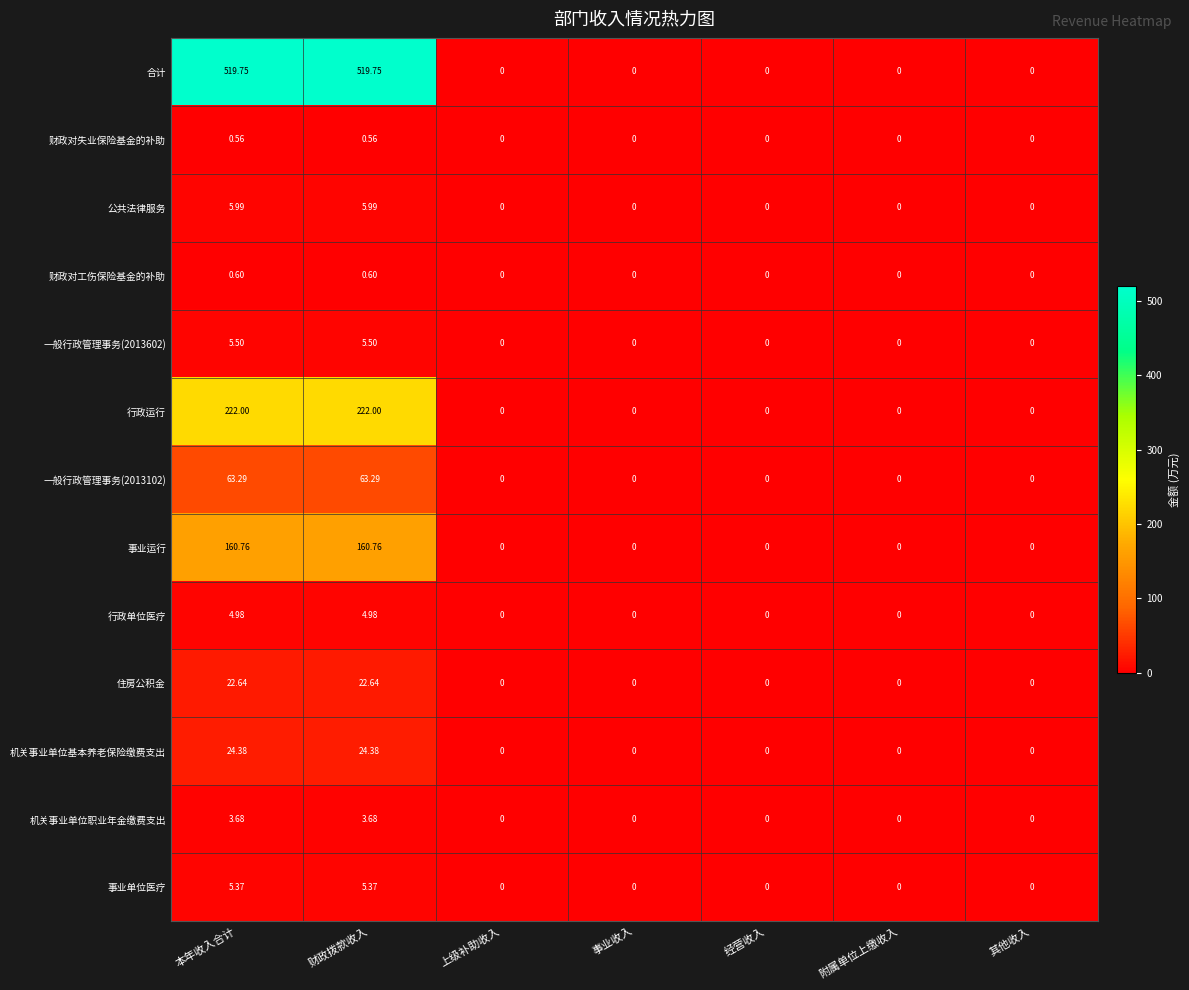

Between 财政拨款收入 and 事业收入, which series saw the biggest shift?

合计